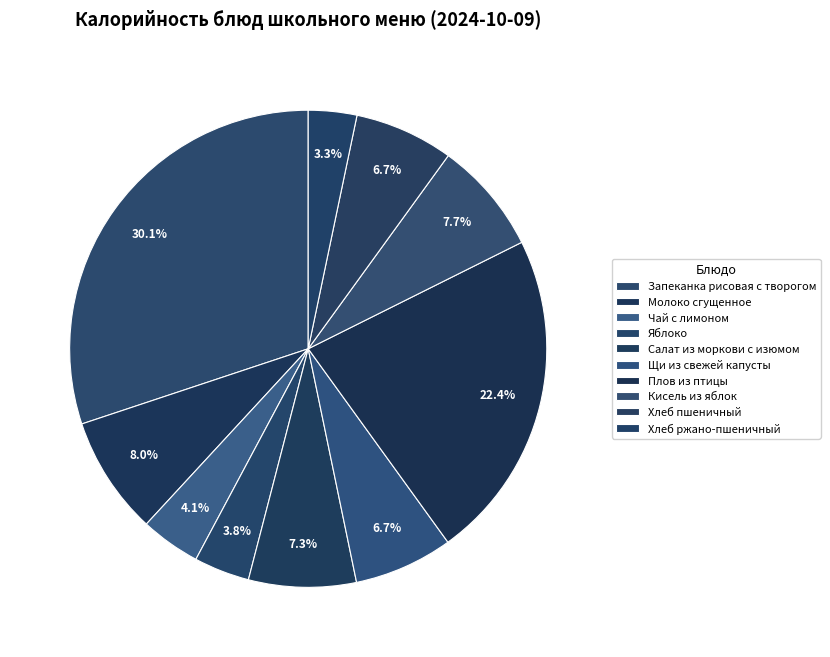

The Молоко сгущенное slice represents 8% of the pie. True or false?

True